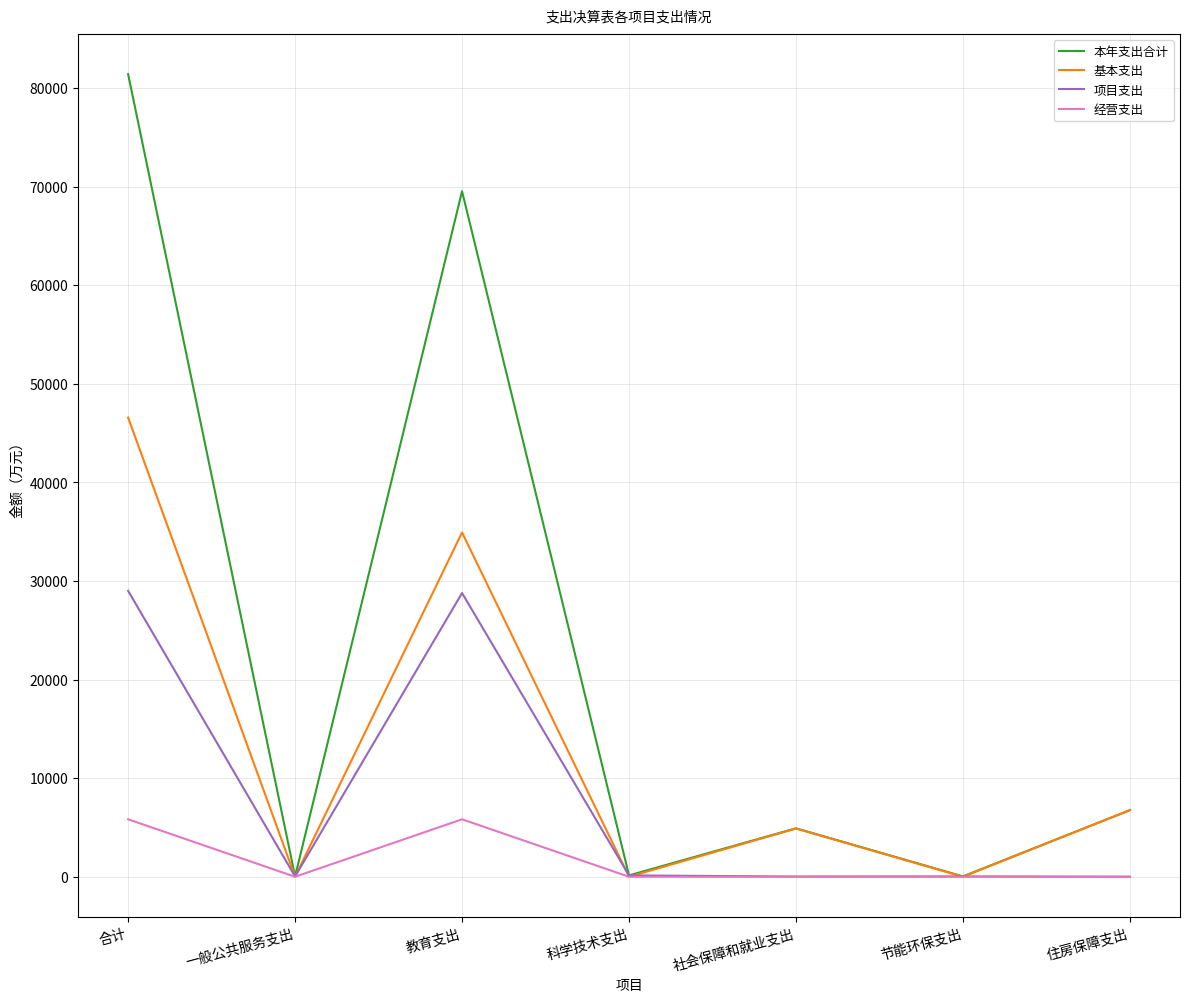

What is the sum of the 项目支出 values at 科学技术支出 and 合计?

29136.5